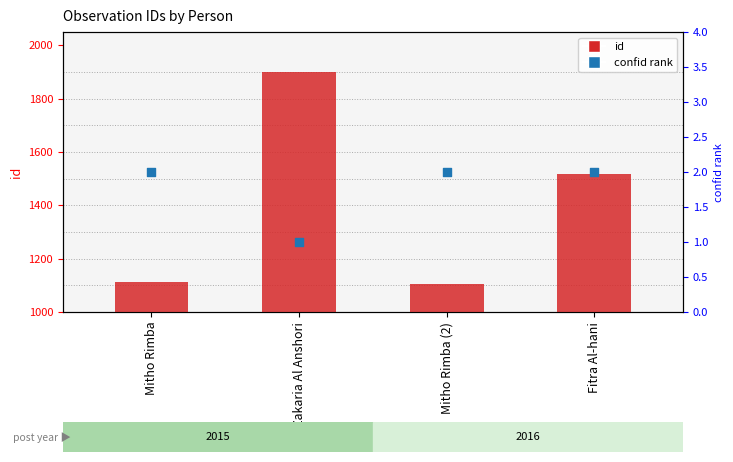

At which category is the sum across all series the highest?

Zakaria Al Anshori